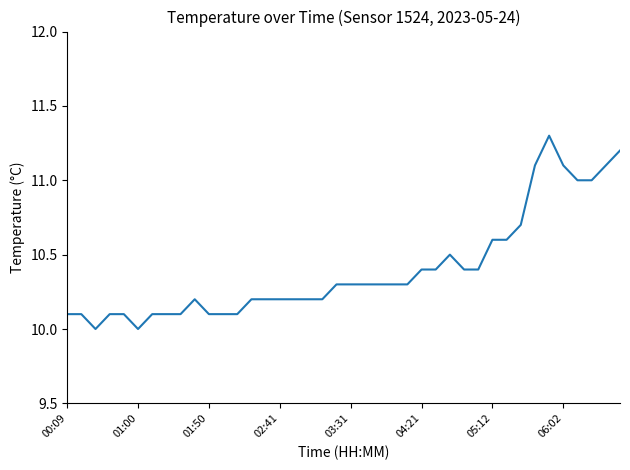

What is the difference between the maximum and minimum values?

1.3